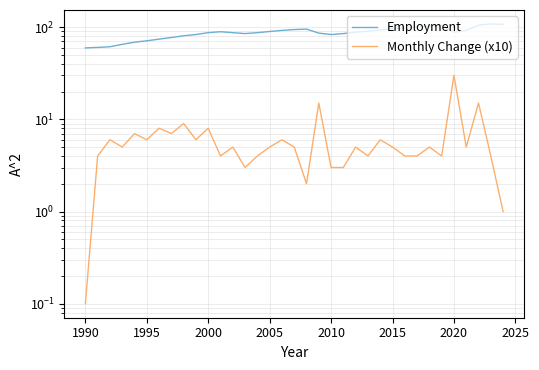

How many values in the Monthly Change (x10) series are below 5?

14